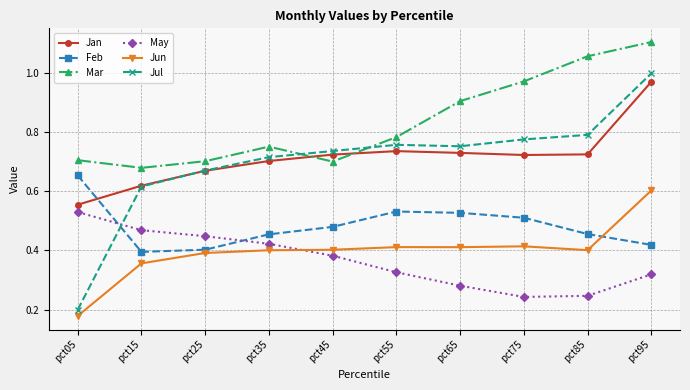

True or false: May has a value of 0.1 at pct45.

False